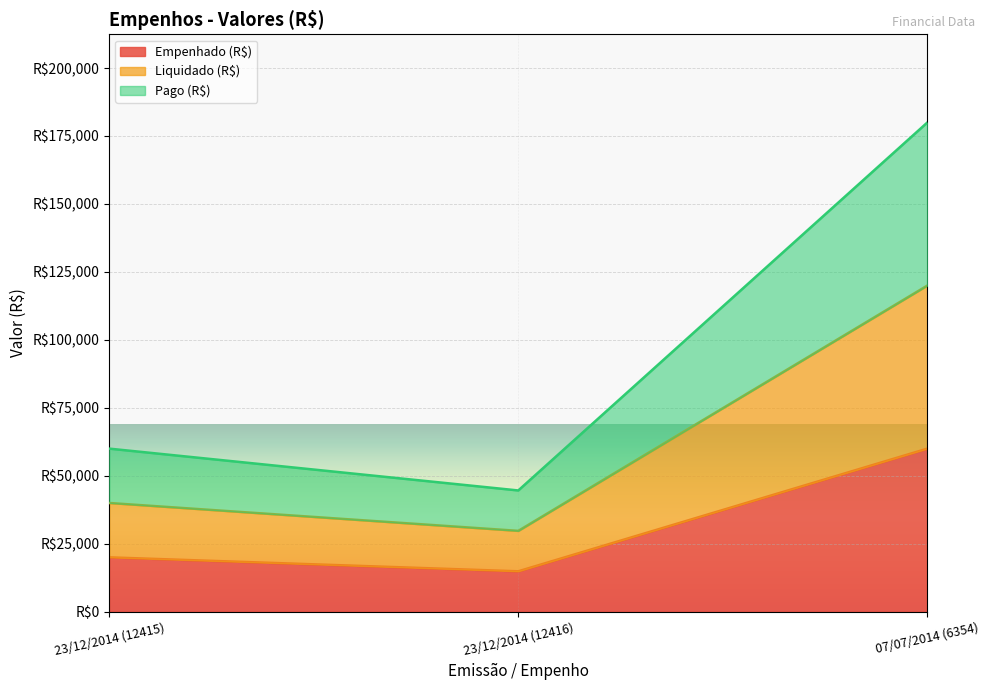

What is the smallest value displayed?

14869.3